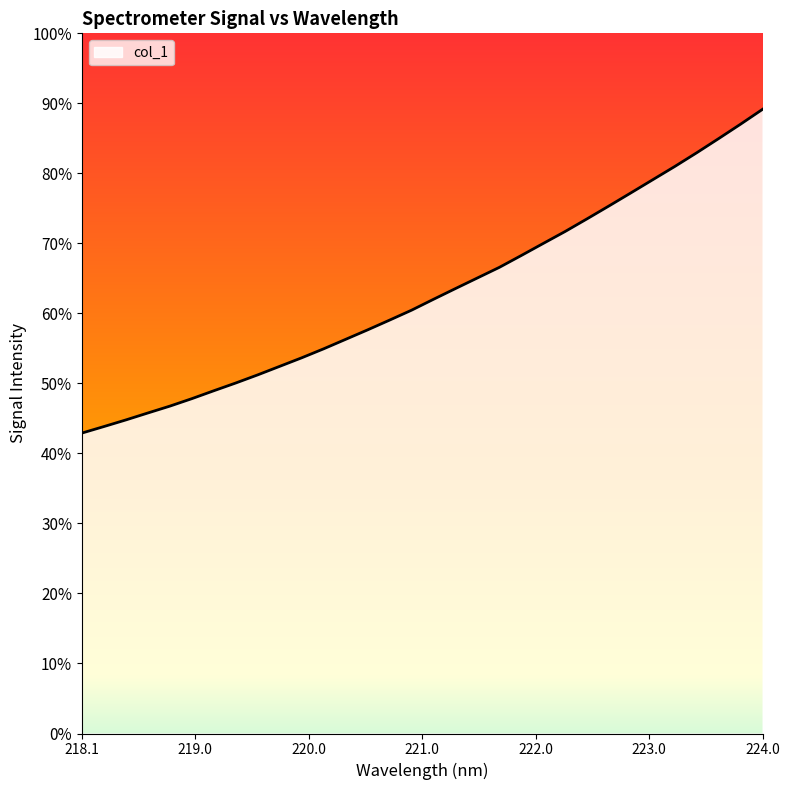

Which category has the highest value across all series?

224.0